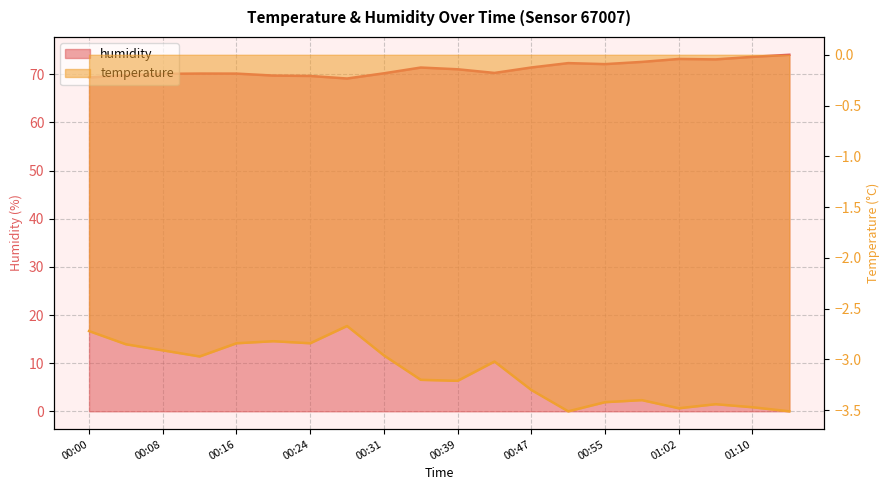

Rank the series by their average value, from highest to lowest.

humidity, temperature